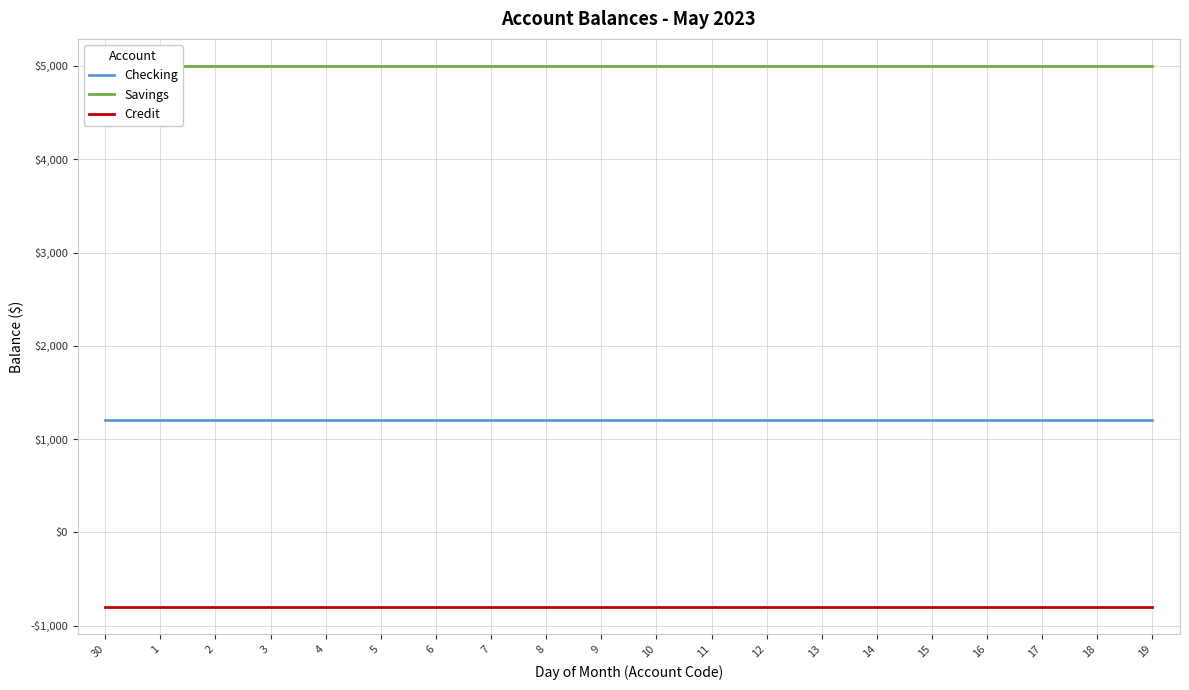

Rank the categories by Credit value from highest to lowest.

30, 1, 2, 3, 4, 5, 6, 7, 8, 9, 10, 11, 12, 13, 14, 15, 16, 17, 18, 19